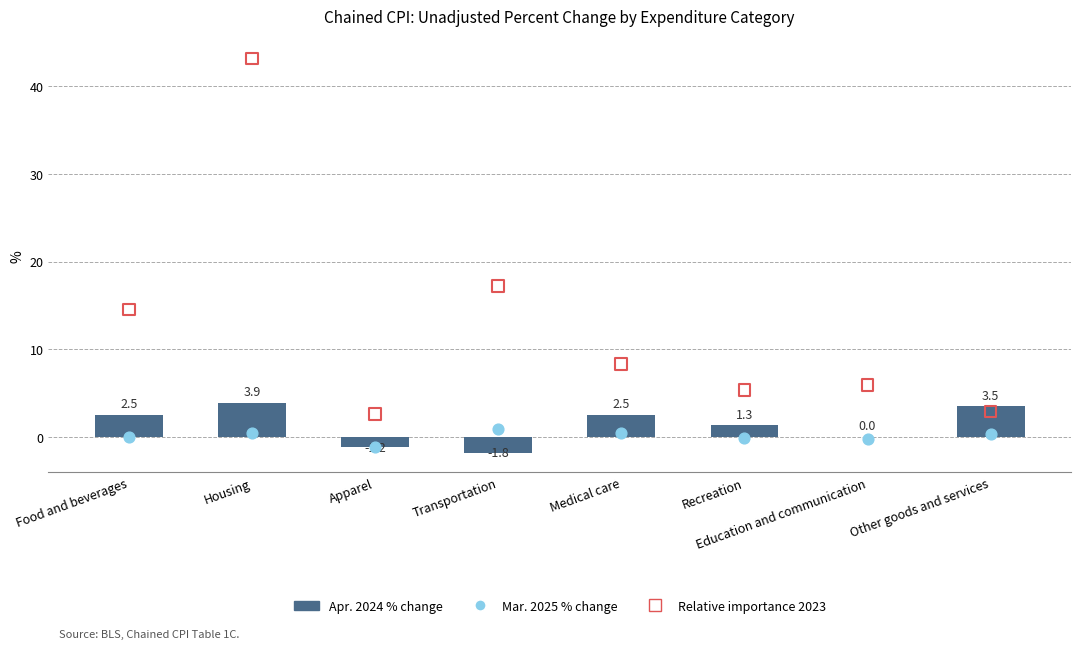

Which series contains the highest Y value?

Relative importance